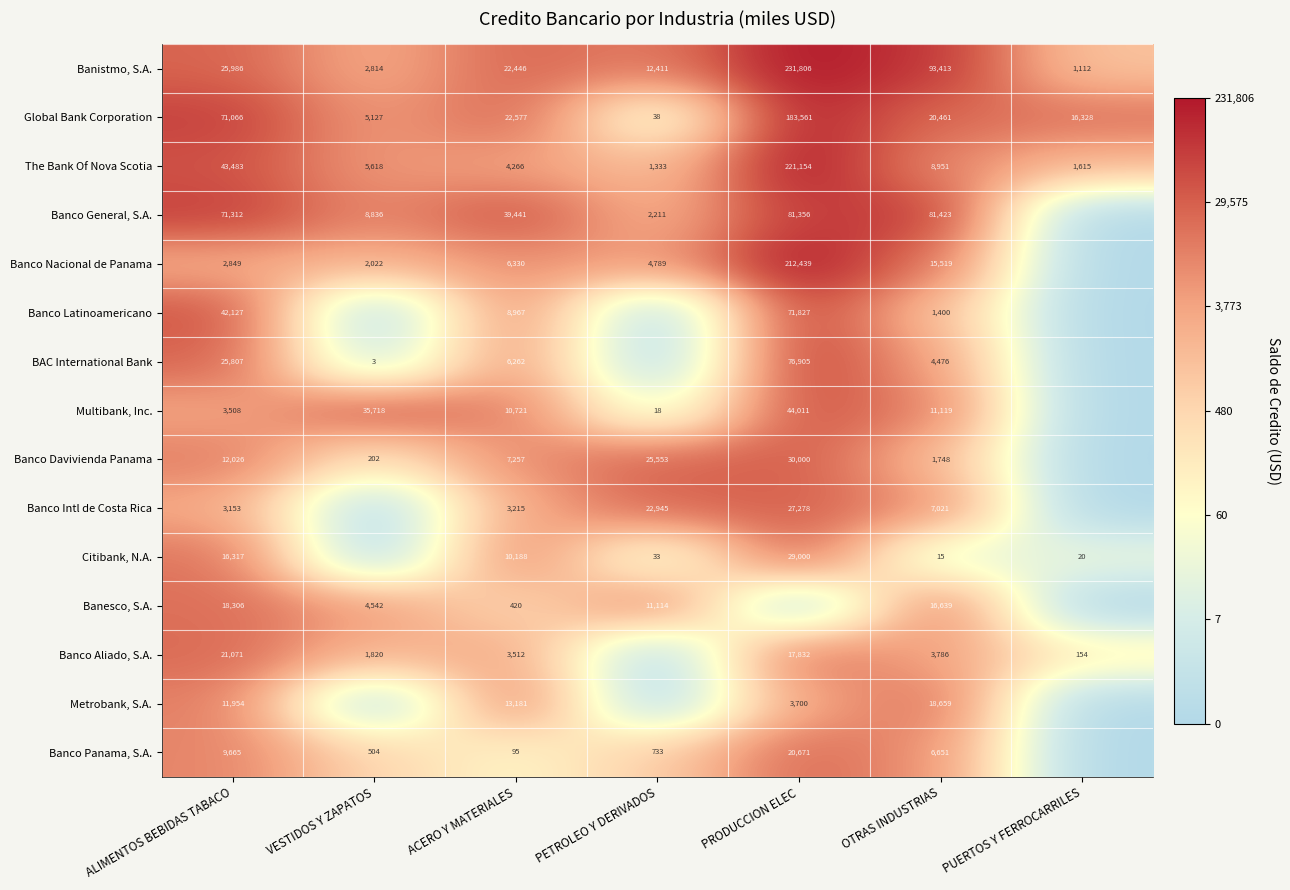

How many data points does each series have?

7